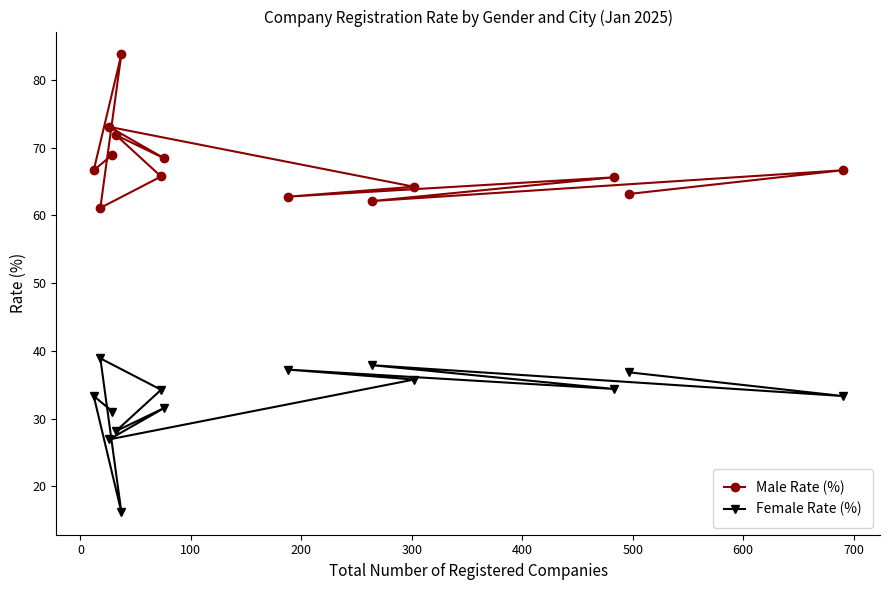

Does the chart have visible grid lines?

No